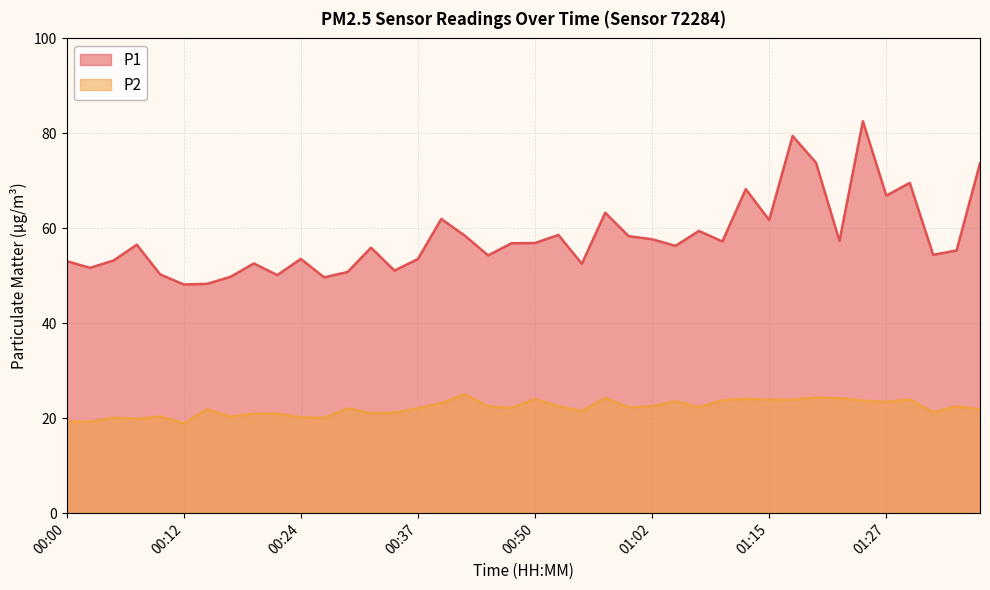

True or false: P1 and P2 cross at least once.

False